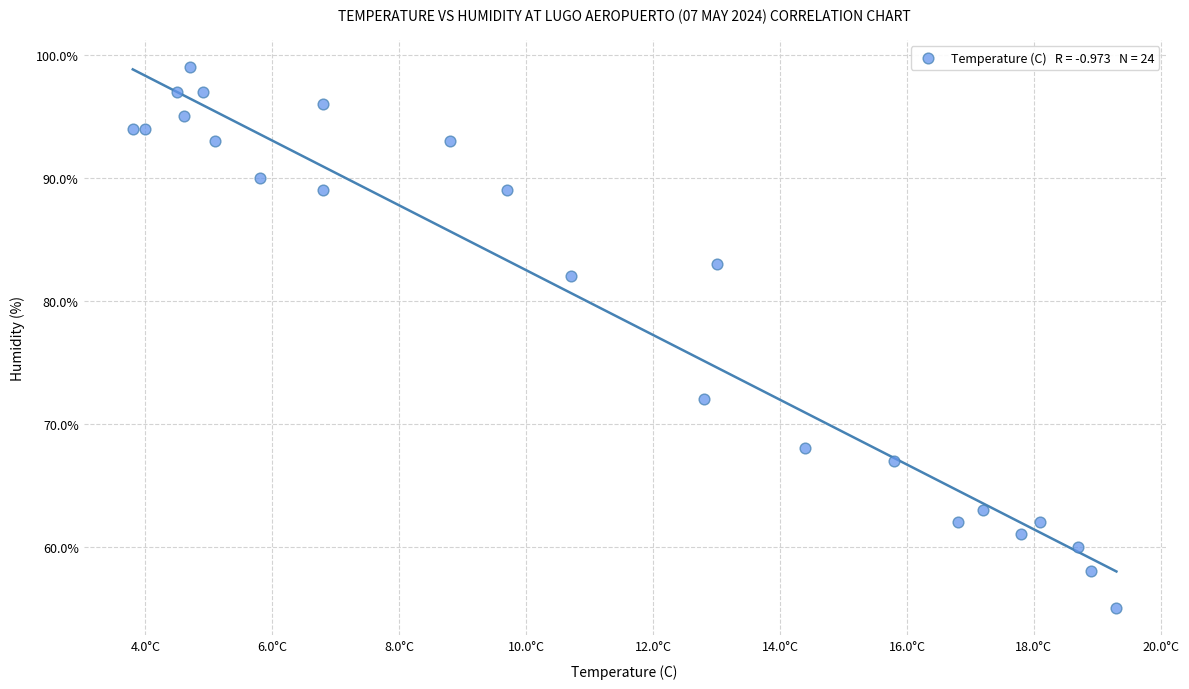

What is the range of Y values (max minus min)?

44